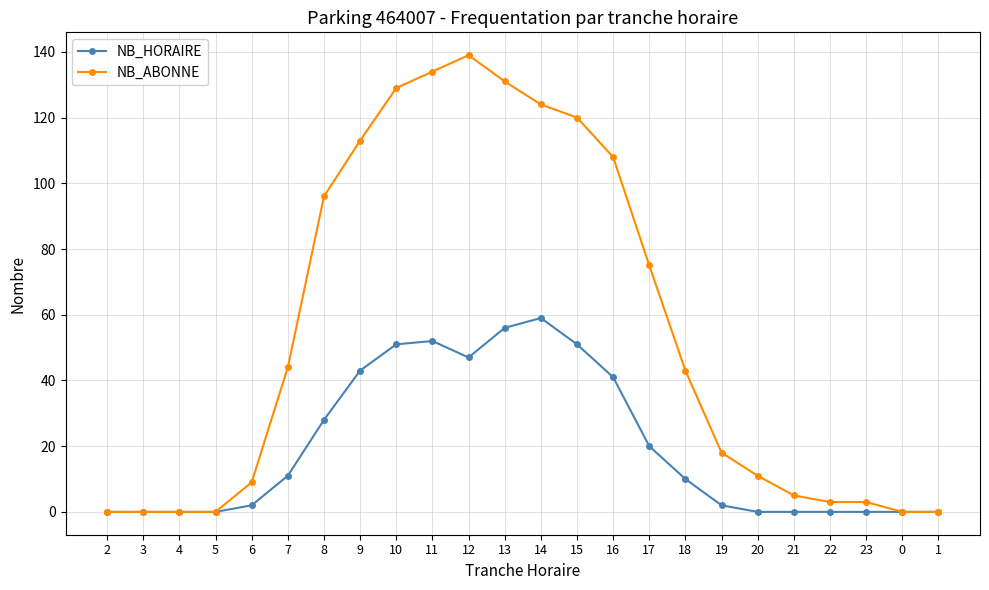

Rank the series by their maximum value, from lowest to highest.

NB_HORAIRE, NB_ABONNE